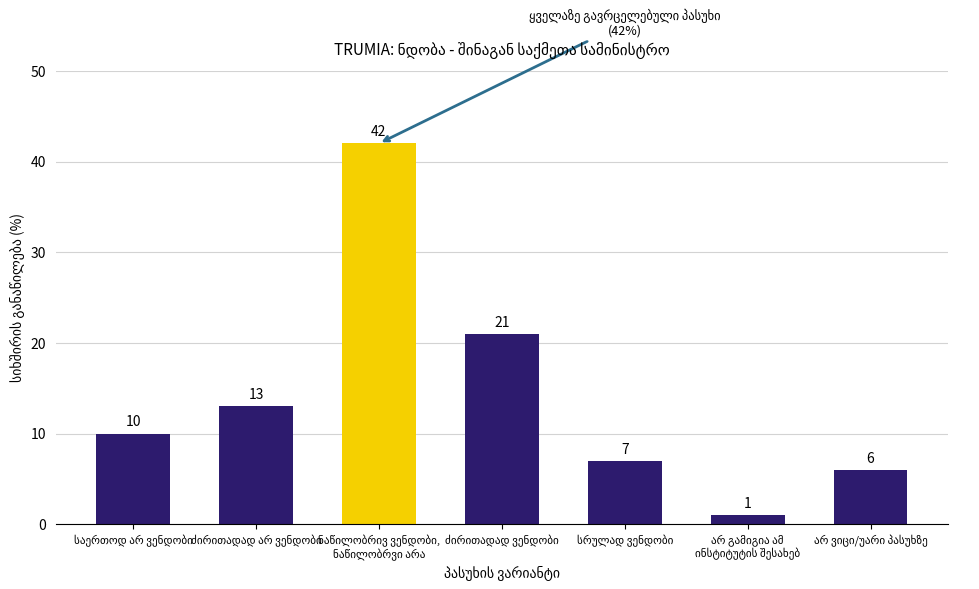

What is the value of the 6th bar from the left?

1